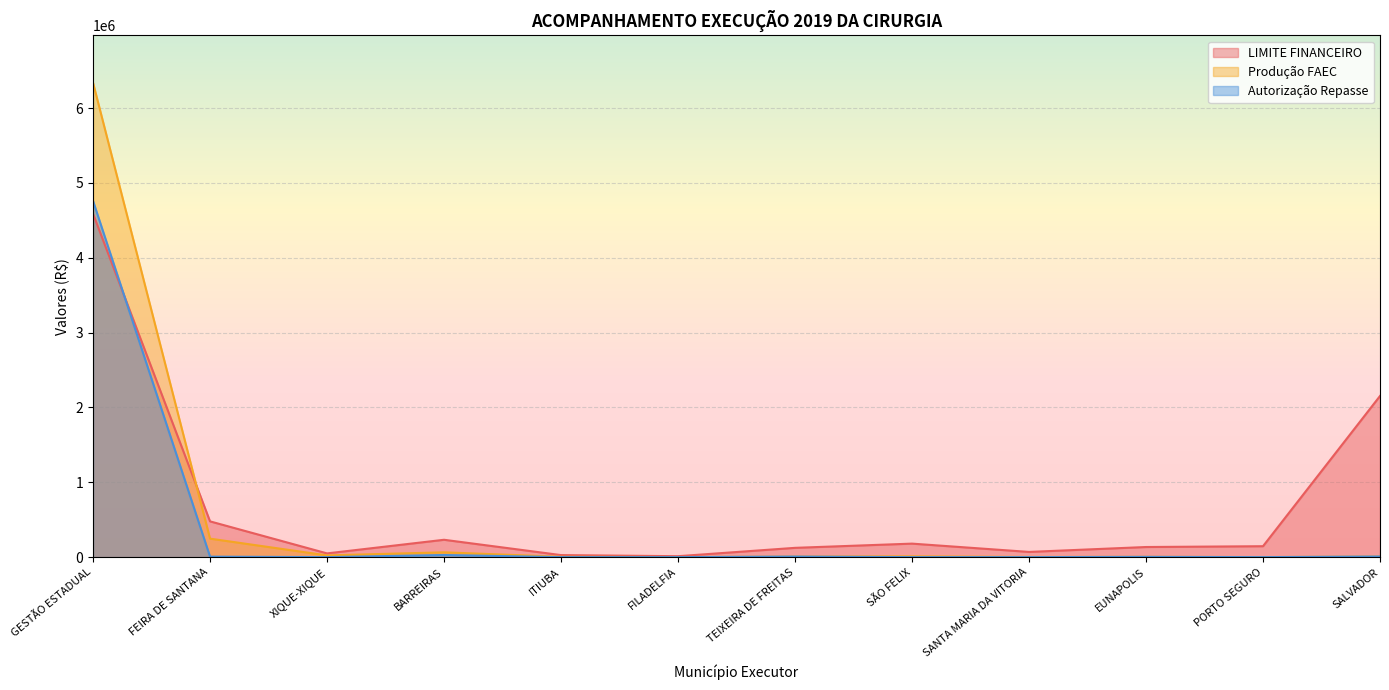

Reading left to right, list all the values displayed in this chart.

LIMITE FINANCEIRO: GESTÃO ESTADUAL=4586714.7	FEIRA DE SANTANA=477716.0	XIQUE-XIQUE=49766.8	BARREIRAS=231743.0	ITIUBA=27135.8	FILADELFIA=12406.8	TEIXEIRA DE FREITAS=123962.2	SÃO FELIX=180356.7	SANTA MARIA DA VITORIA=69494.6	EUNAPOLIS=135066.6	PORTO SEGURO=145830.8	SALVADOR=2152804.2
Produção FAEC: GESTÃO ESTADUAL=6337415.9	FEIRA DE SANTANA=246883.0	XIQUE-XIQUE=23025.3	BARREIRAS=64206.5	ITIUBA=4390.6	FILADELFIA=1011.1	TEIXEIRA DE FREITAS=7460.3	SÃO FELIX=10688.4	SANTA MARIA DA VITORIA=2269.4	EUNAPOLIS=4316.0	PORTO SEGURO=945.0	SALVADOR=8094.4
Autorização Repasse: GESTÃO ESTADUAL=4758988.0	FEIRA DE SANTANA=6316.8	XIQUE-XIQUE=0.0	BARREIRAS=28084.0	ITIUBA=0.0	FILADELFIA=0.0	TEIXEIRA DE FREITAS=7460.3	SÃO FELIX=0.0	SANTA MARIA DA VITORIA=0.0	EUNAPOLIS=3604.2	PORTO SEGURO=0.0	SALVADOR=8094.4